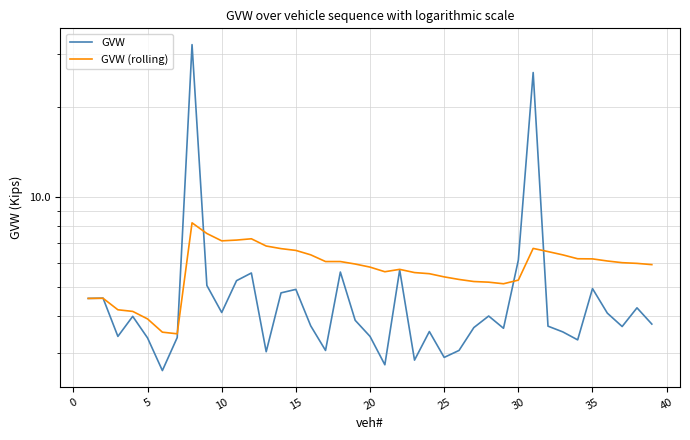

How many values in the GVW series exceed 3?

35